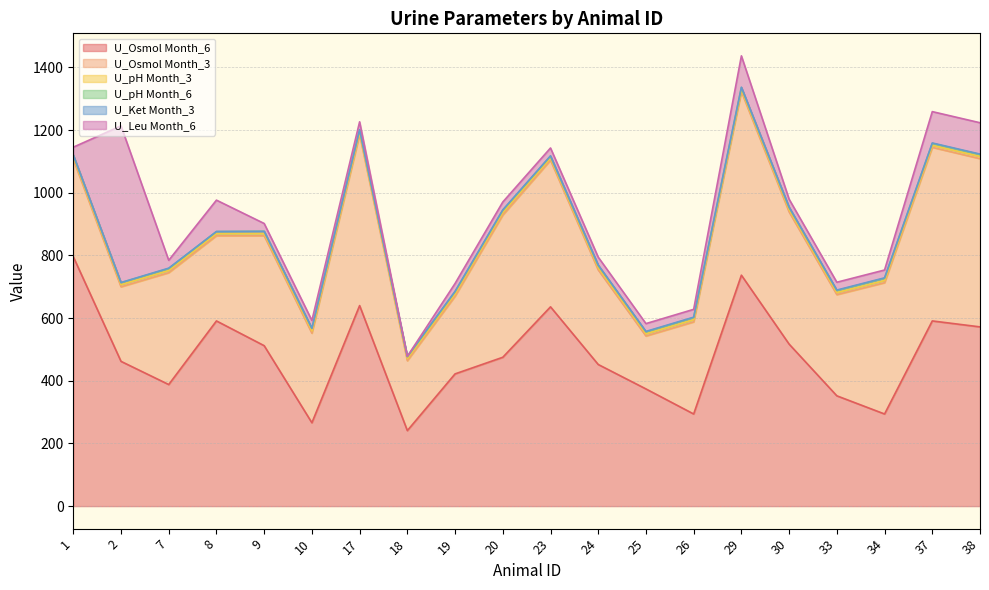

What is the value of the U_Ket Month_3 point at the 10th from the left?

1.5